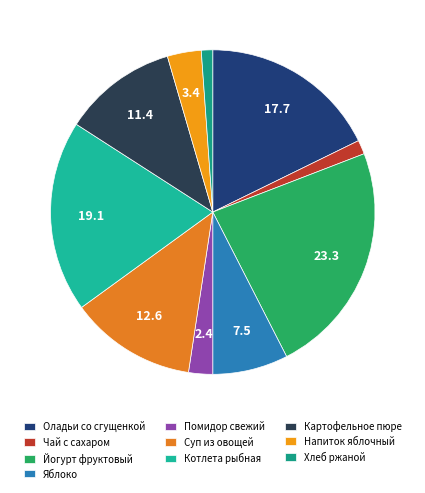

True or false: Напиток яблочный accounts for 3% of the total.

True